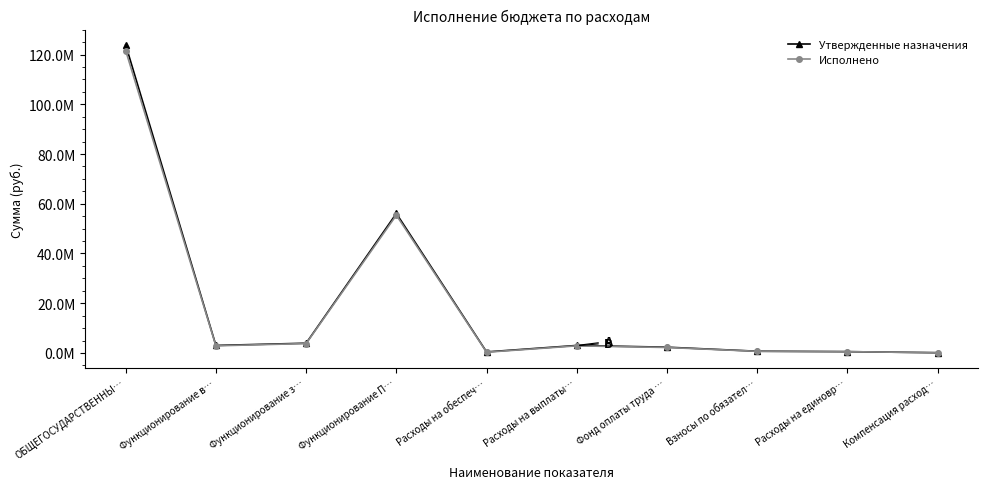

What is the value of the Исполнено point at the 1st from the left?

121581451.3